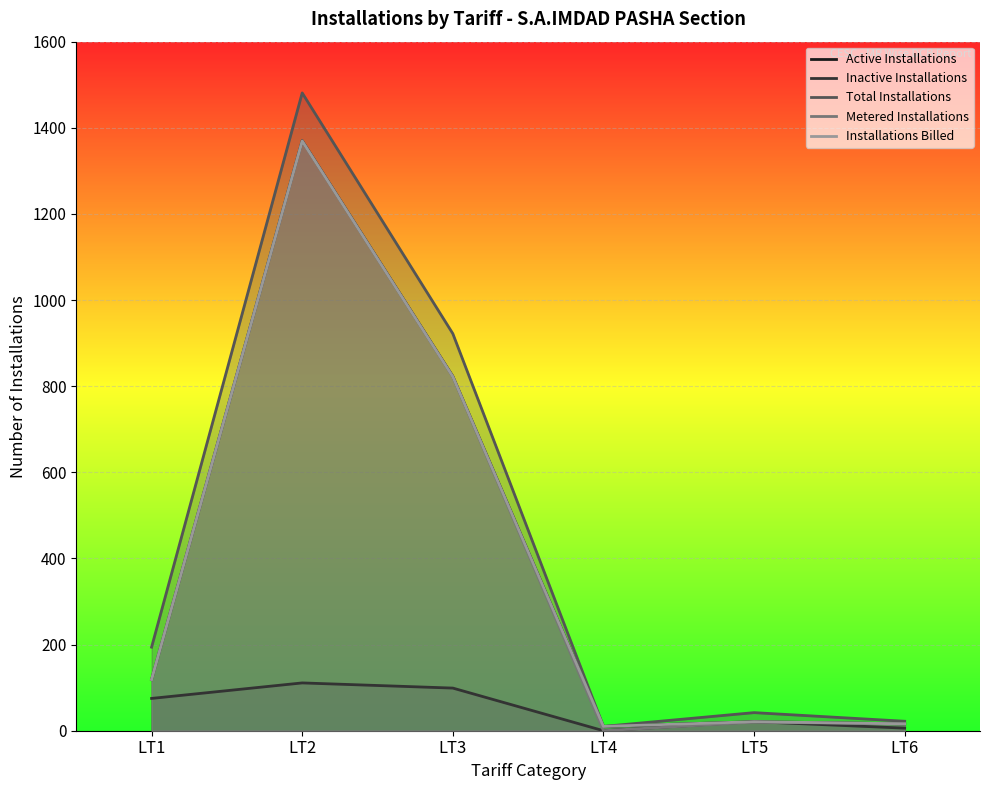

True or false: Installations Billed and Total Installations intersect in this chart.

False